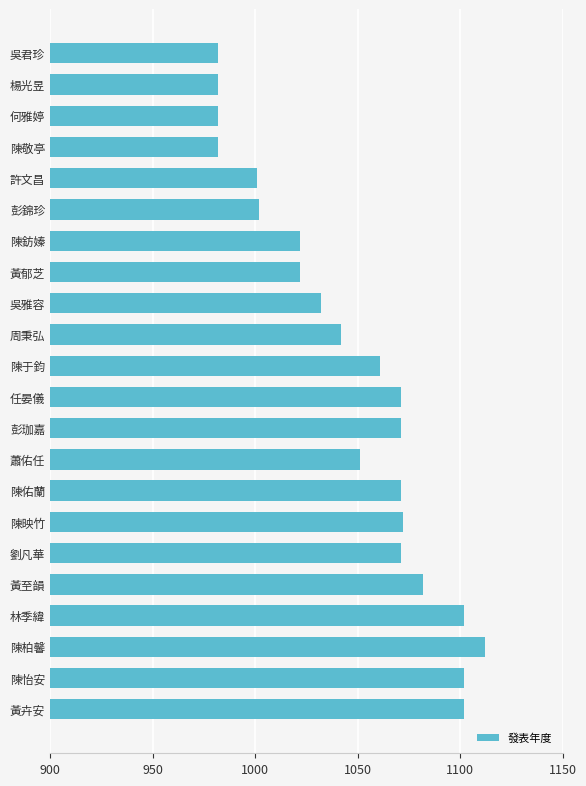

The value at 周秉弘 is 1042. True or false?

True